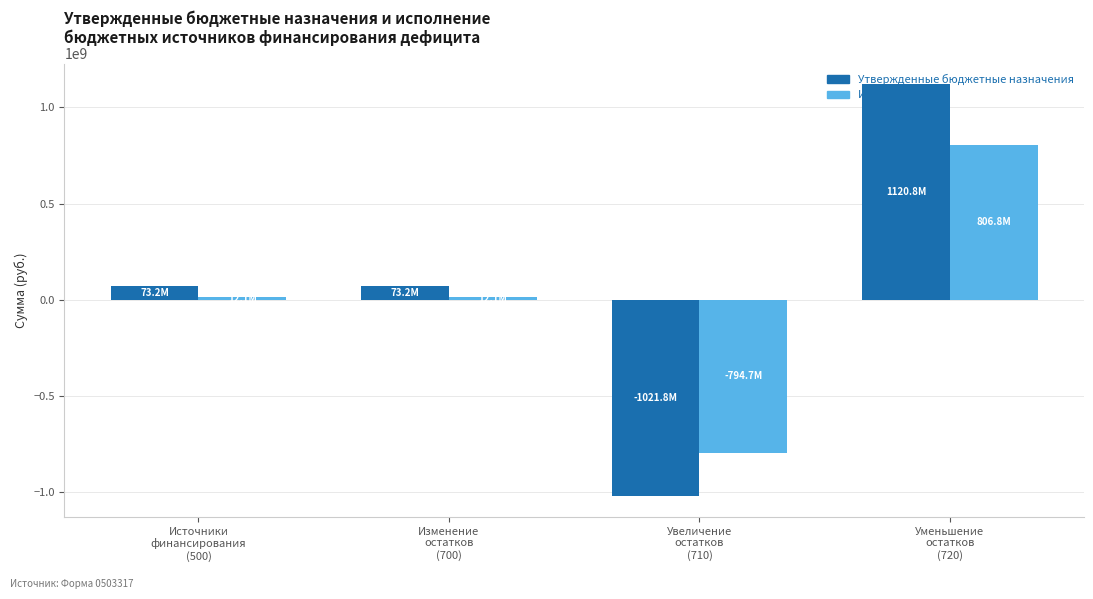

How many data points in Исполнено are above 12067559?

3